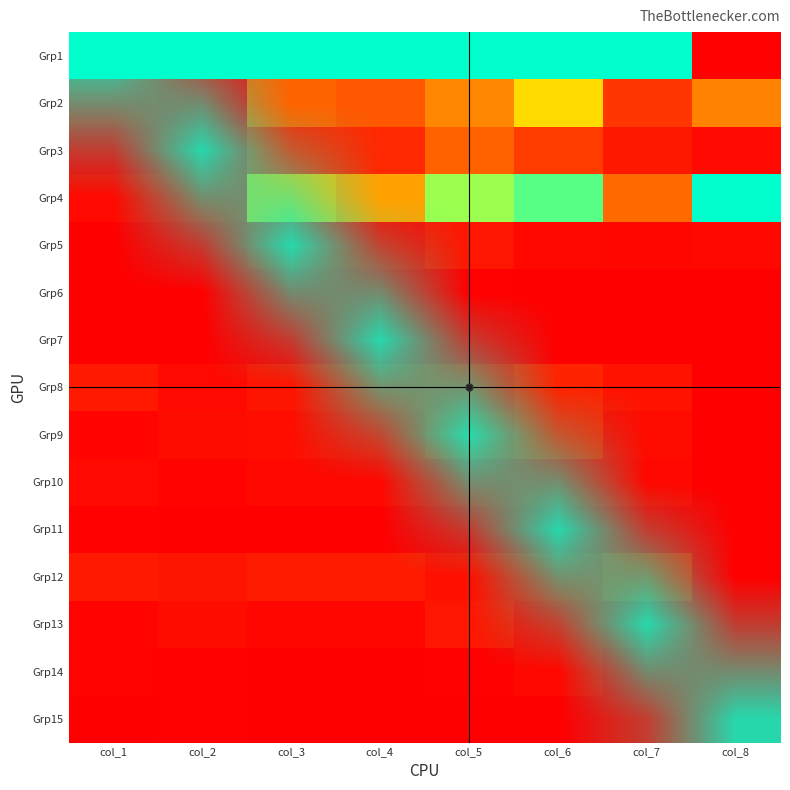

What is the difference between the highest and lowest values at col_8?

1.0